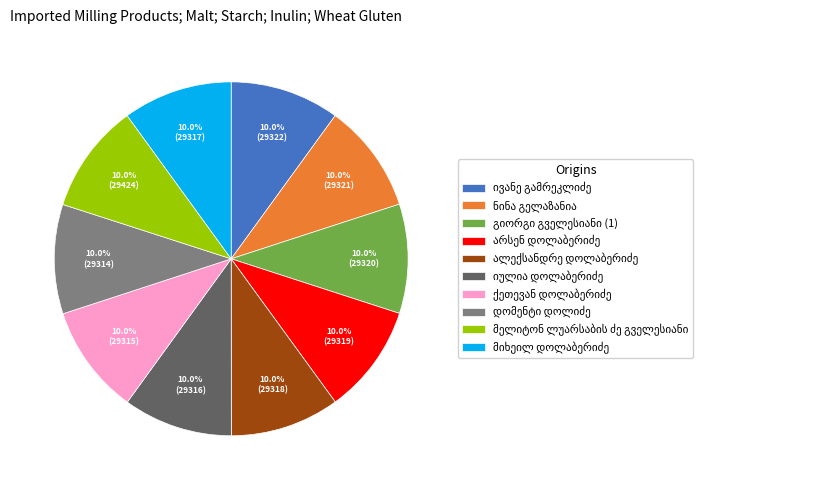

Does any single category account for the majority?

No